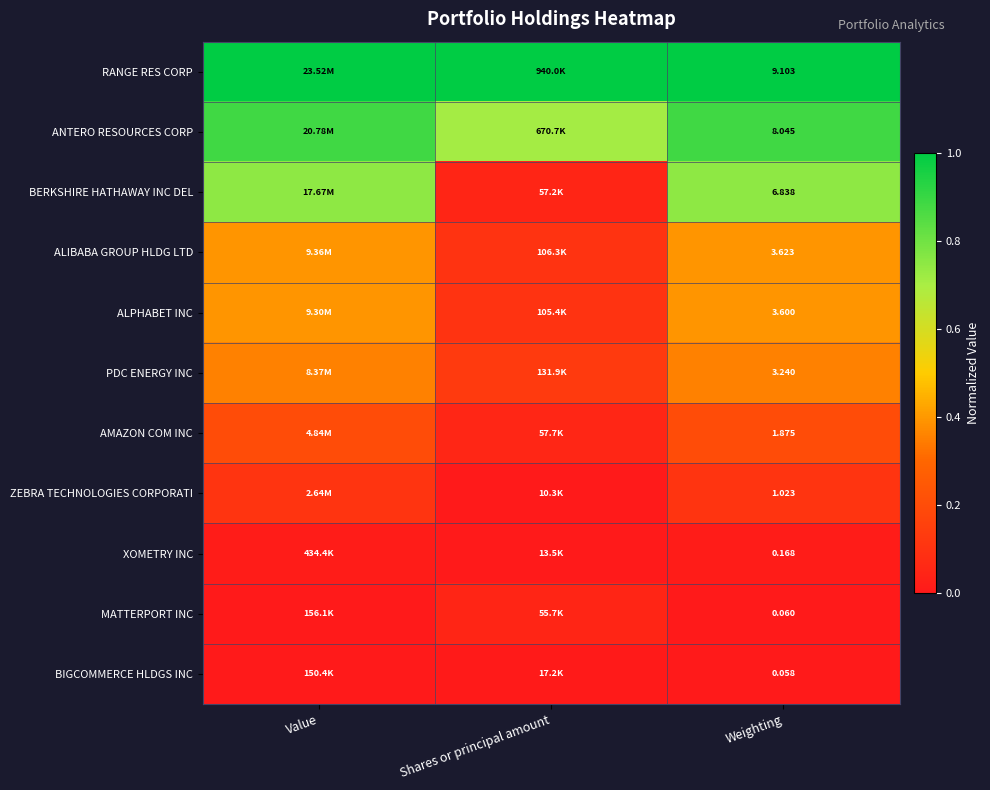

At Weighting, list the series in order from smallest to largest.

BIGCOMMERCE HLDGS INC, MATTERPORT INC, XOMETRY INC, ZEBRA TECHNOLOGIES CORPORATI, AMAZON COM INC, PDC ENERGY INC, ALPHABET INC, ALIBABA GROUP HLDG LTD, BERKSHIRE HATHAWAY INC DEL, ANTERO RESOURCES CORP, RANGE RES CORP